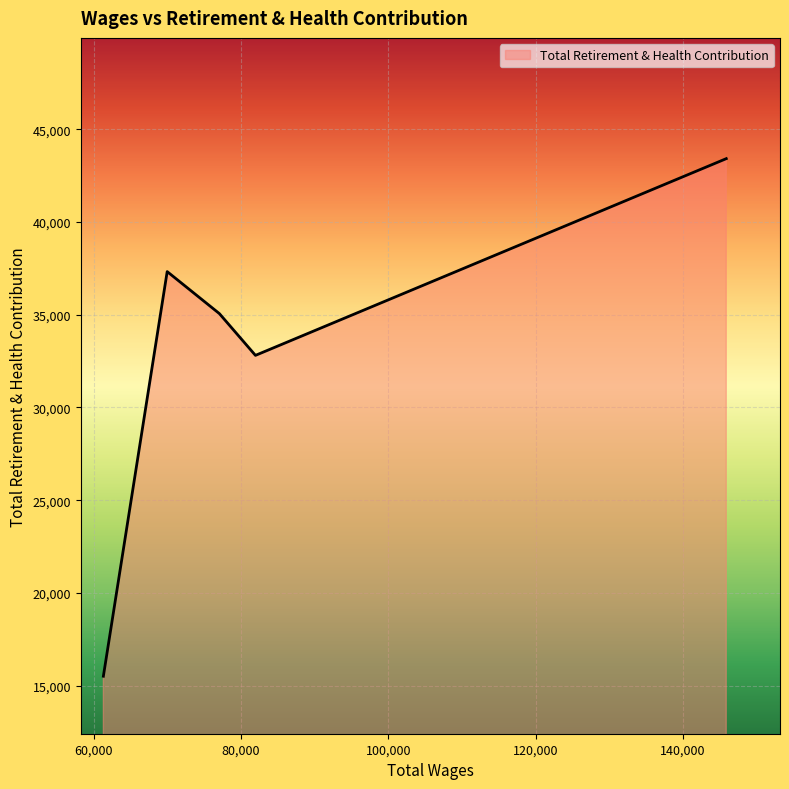

How many interior local peaks (higher than both neighbors) does the data have?

1